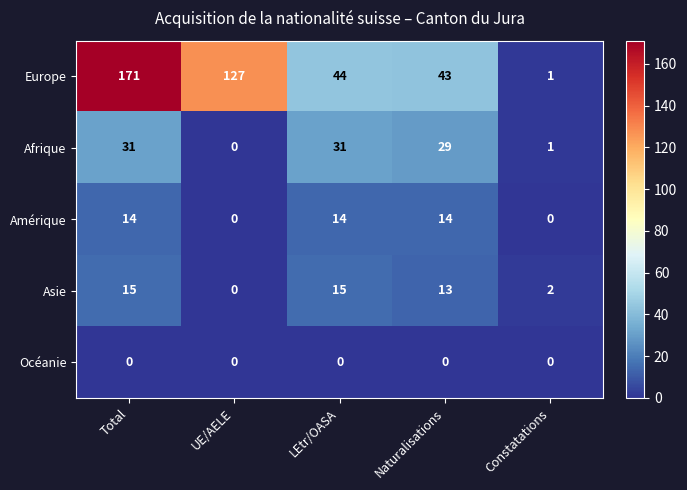

Which series has the largest total across all categories?

Europe